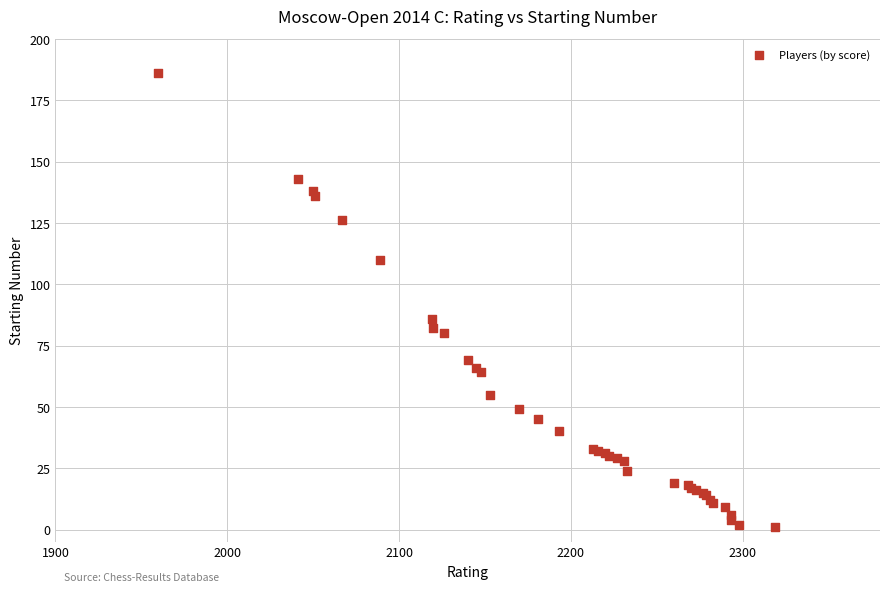

What Y value in the scatter plot is closest to 93?

86